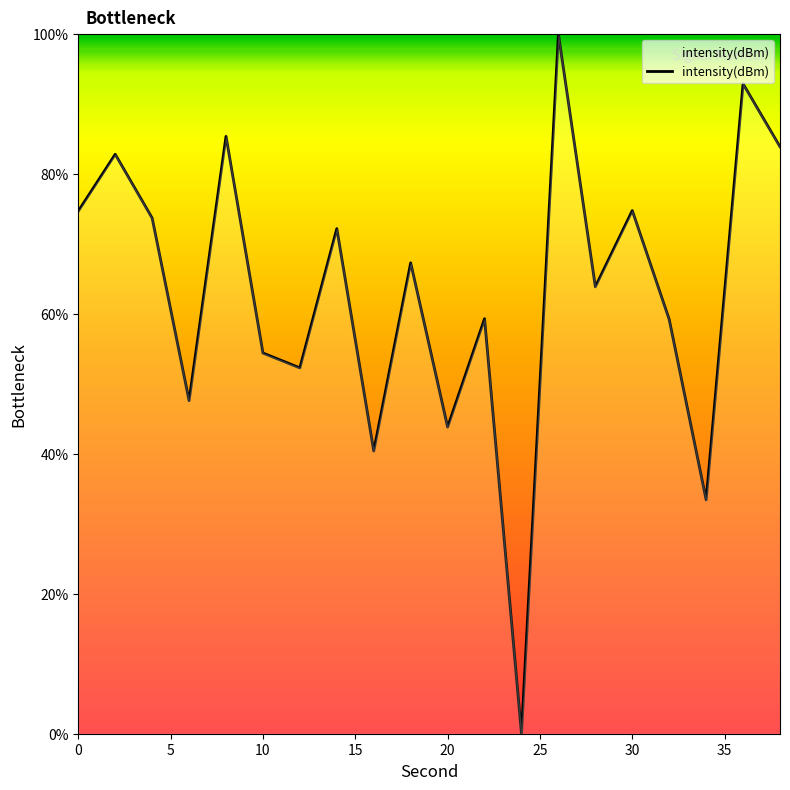

What is the difference between the maximum and minimum values?

100.0